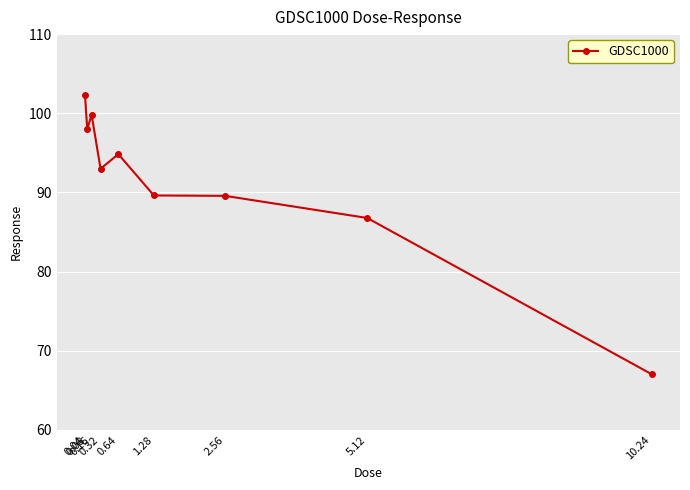

Which has a higher value, 5.12 or 10.24?

5.12